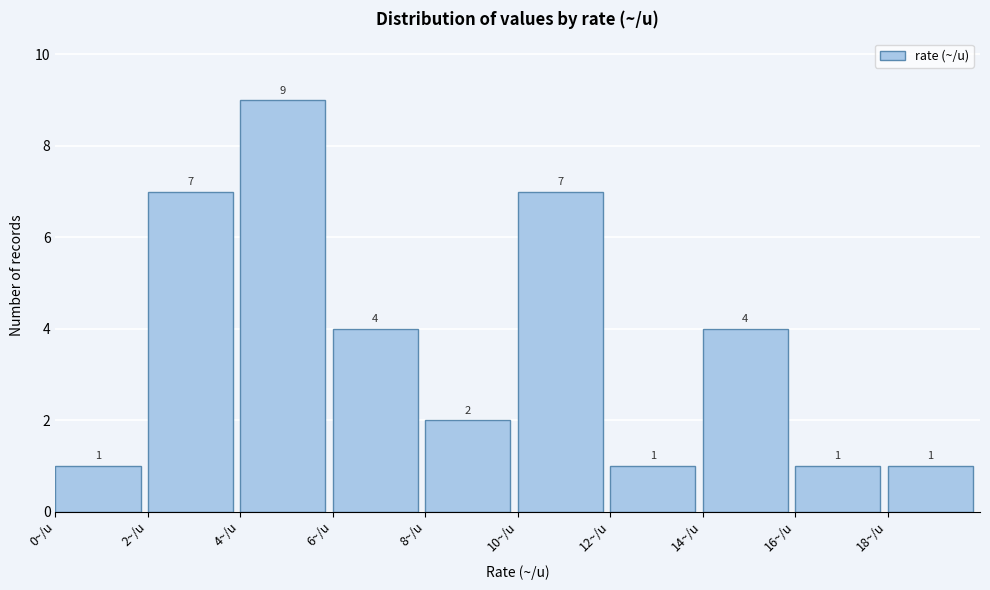

Reading left to right, transcribe this chart: for each bar, give the range it covers on the x-axis and its height.

0 to 2: 1
2 to 4: 7
4 to 6: 9
6 to 8: 4
8 to 10: 2
10 to 12: 7
12 to 14: 1
14 to 16: 4
16 to 18: 1
18 to 20: 1